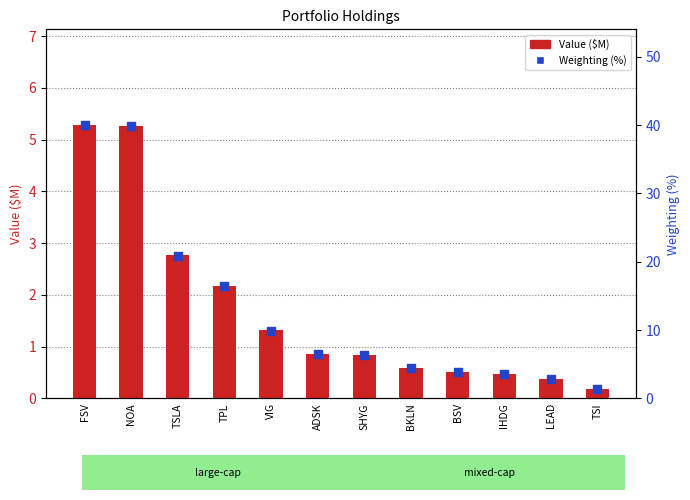

At how many categories does at least one series exceed 25?

2